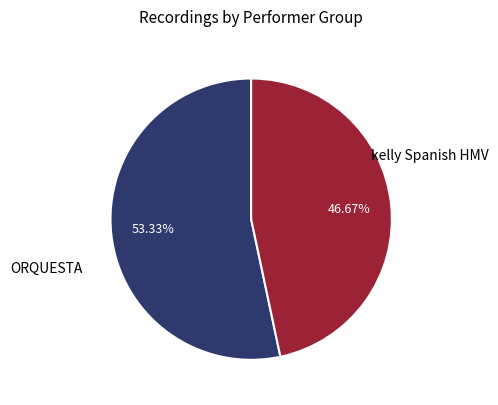

Which slice is the smallest?

kelly Spanish HMV